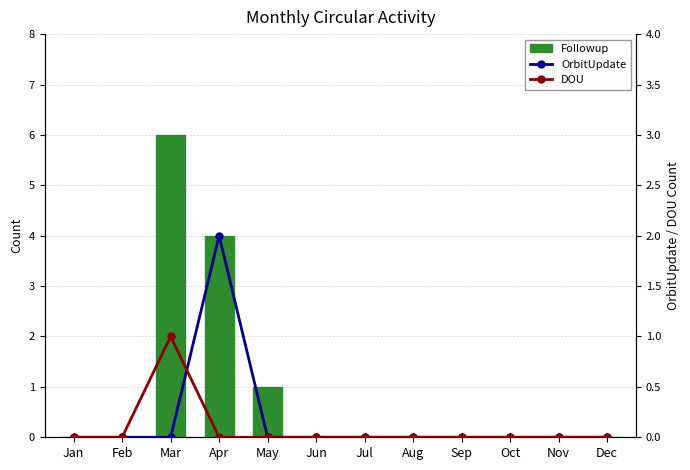

What is the difference between the maximum and minimum values in the DOU series?

1